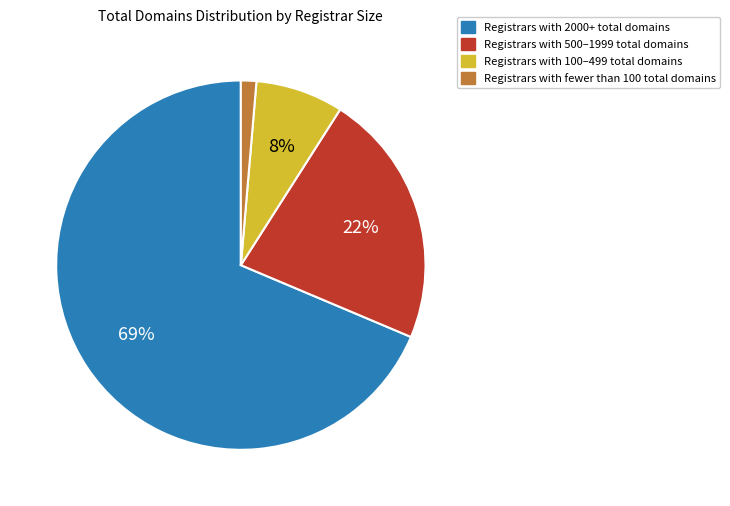

Is there any slice that represents more than half of the pie?

Yes